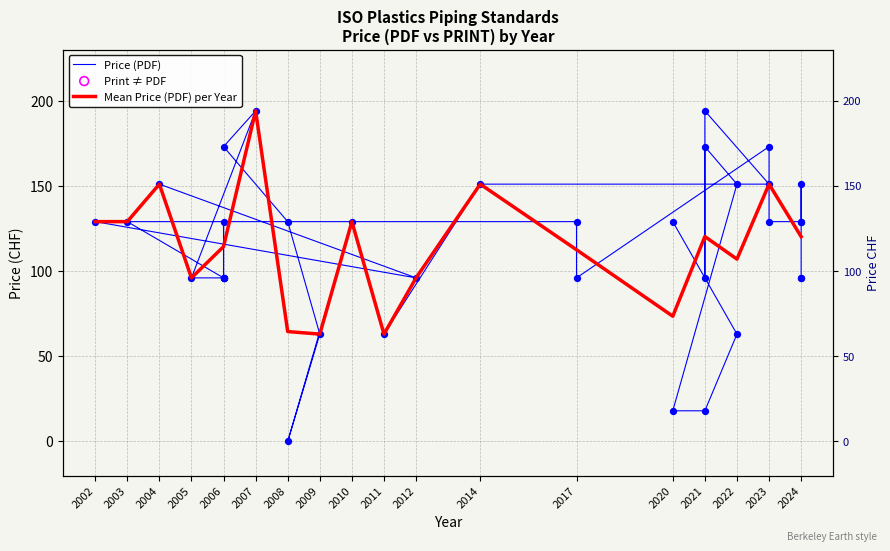

At which category is the sum across all series the highest?

2007